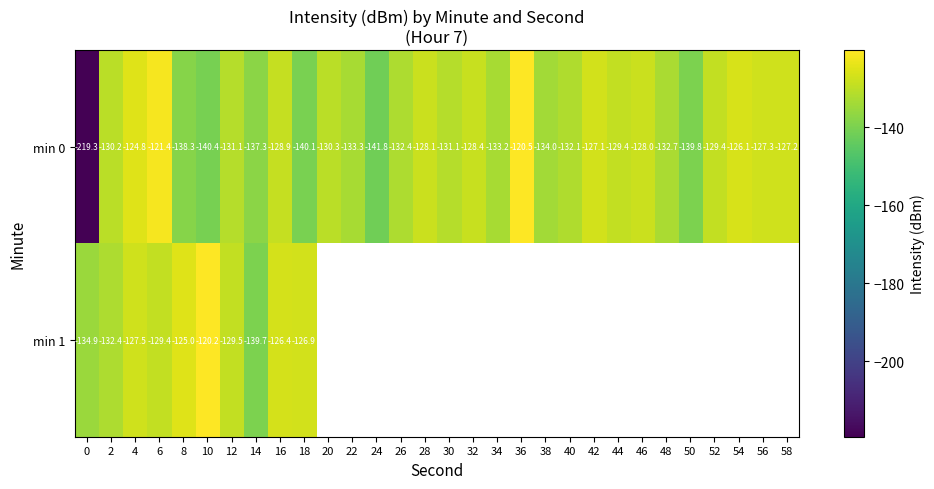

What is the minimum value for min 0?

-219.3